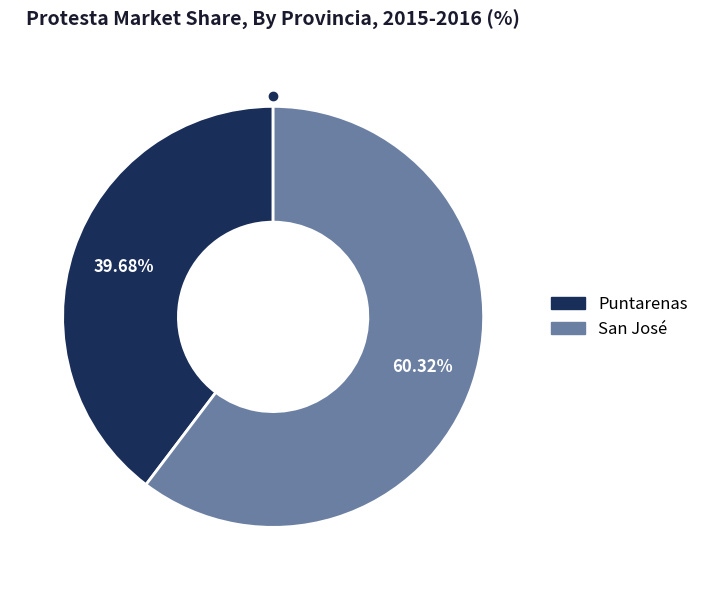

To the nearest percent, what portion does San José represent?

60%